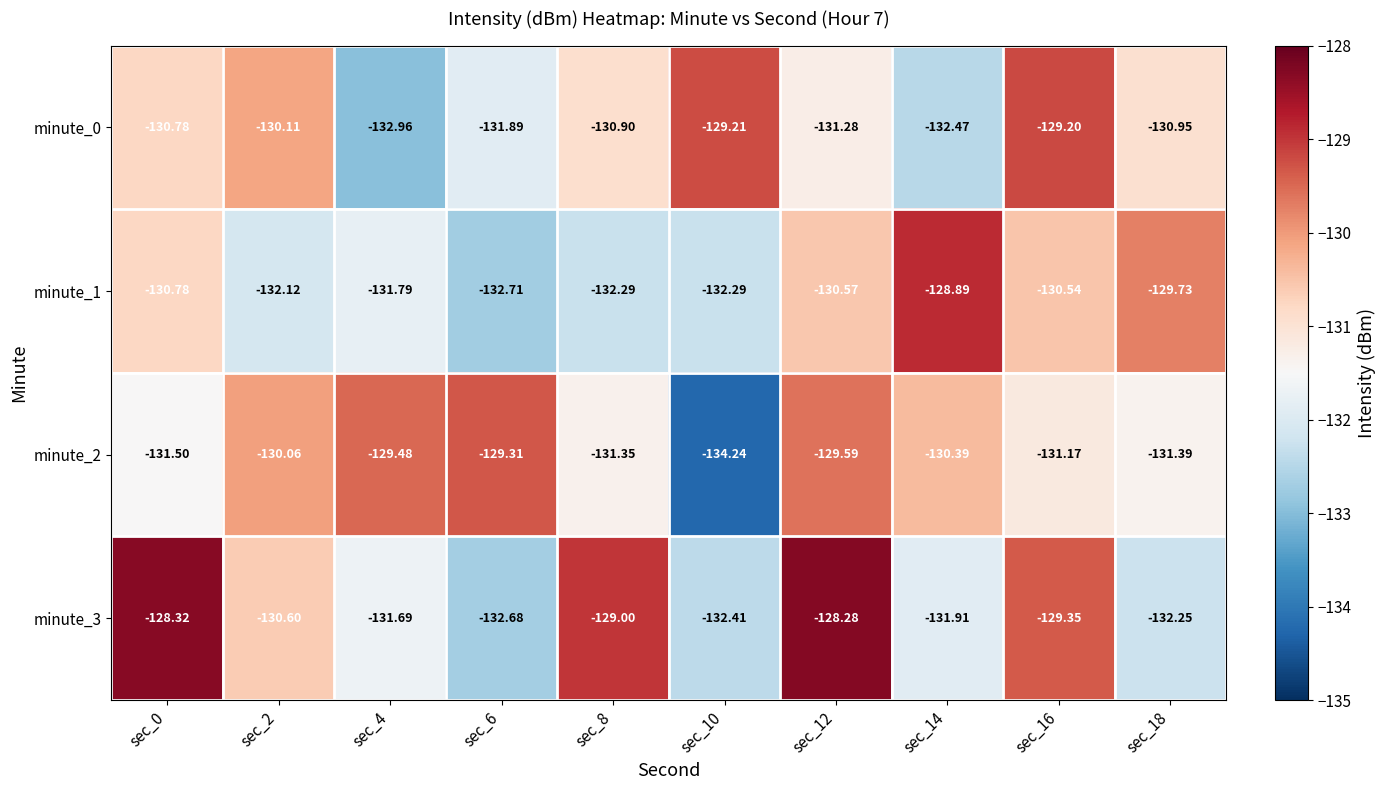

Is the value of minute_3 at sec_12 greater than the value of minute_2 at sec_16?

Yes